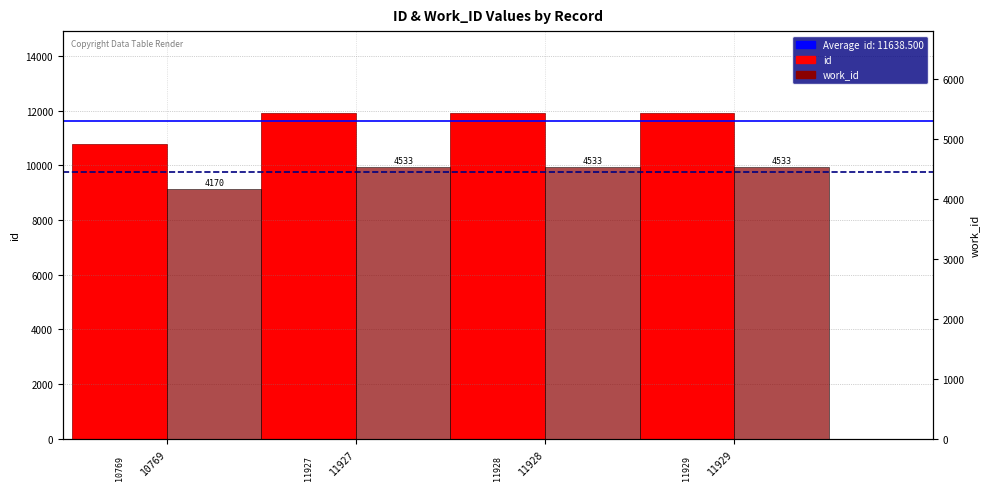

Reading right to left, extract all data points from this chart.

id: 11929	11928	11927	10769
work_id: 4533	4533	4533	4170